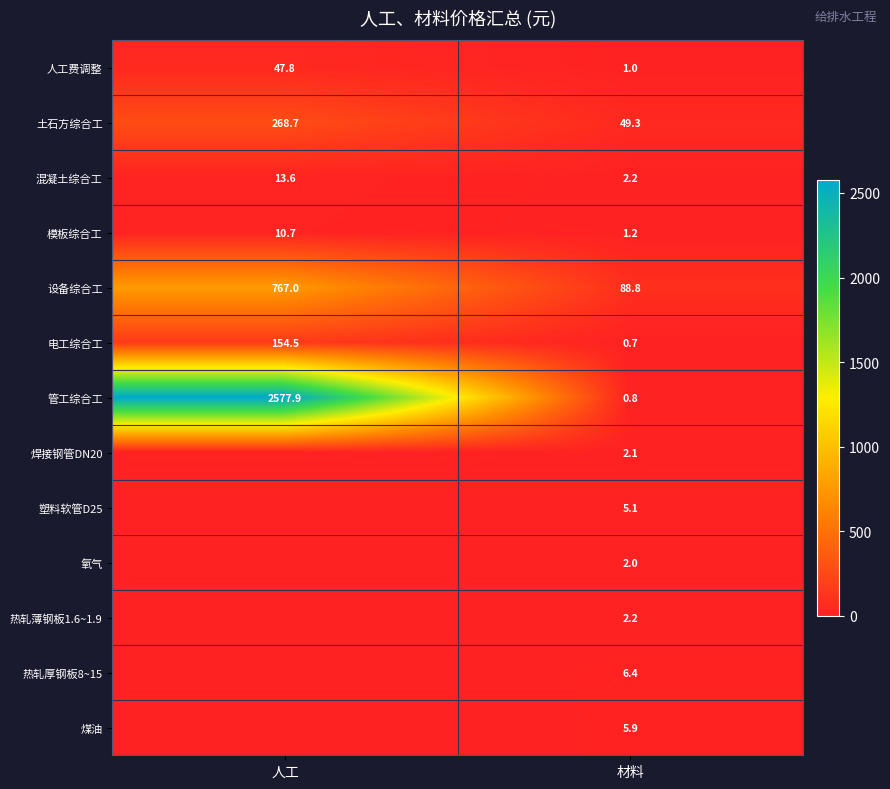

What is the total value across all series at 材料?

167.7